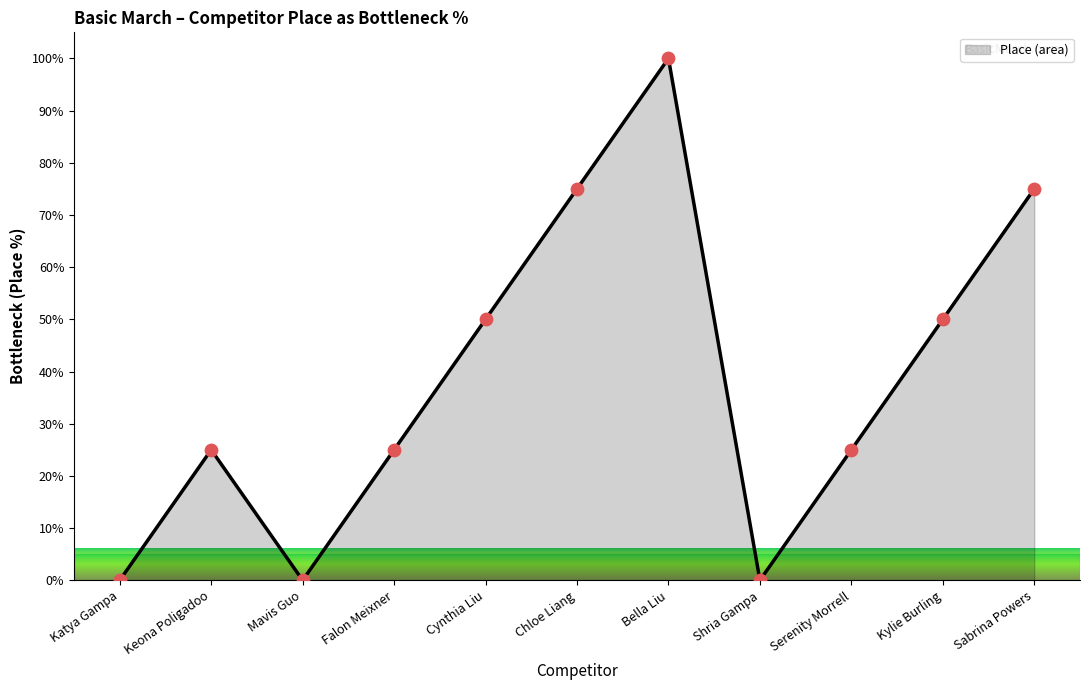

Between Cynthia Liu and Mavis Guo, which is larger?

Cynthia Liu